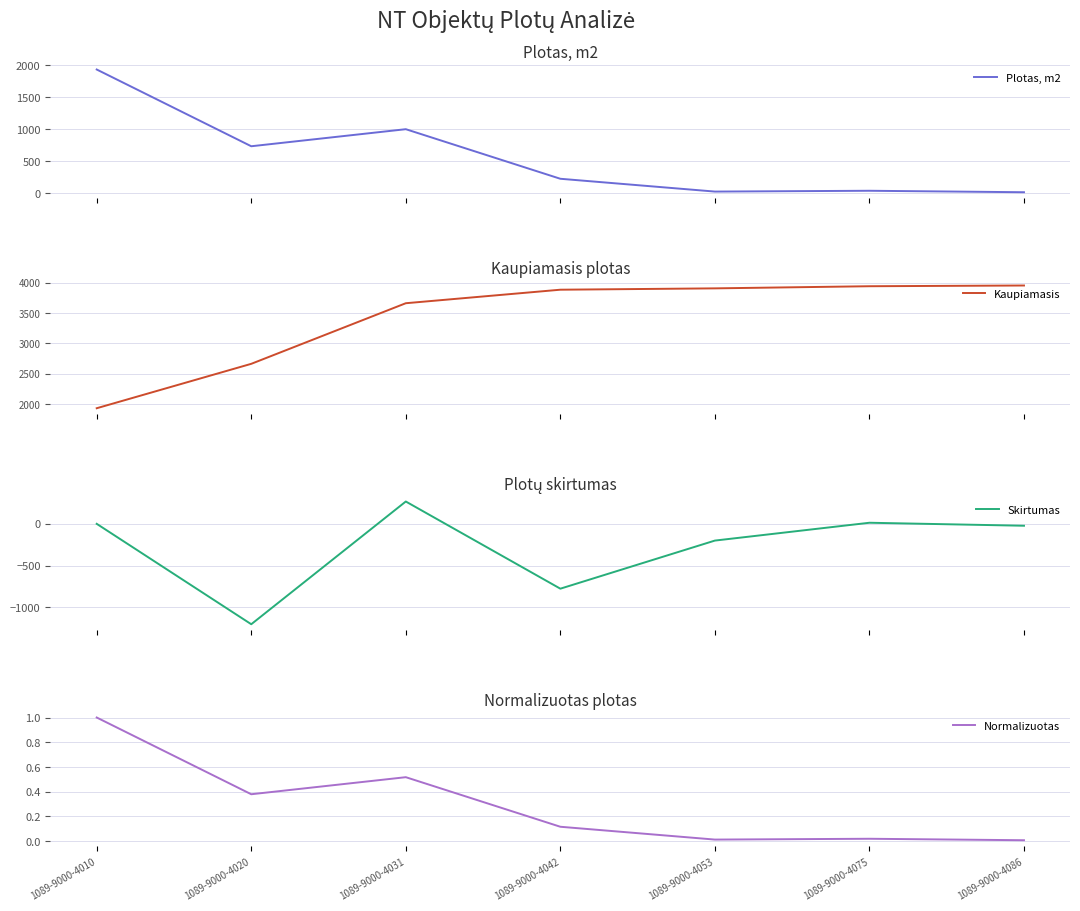

True or false: Kaupiamasis and Plotas, m2 intersect in this chart.

False